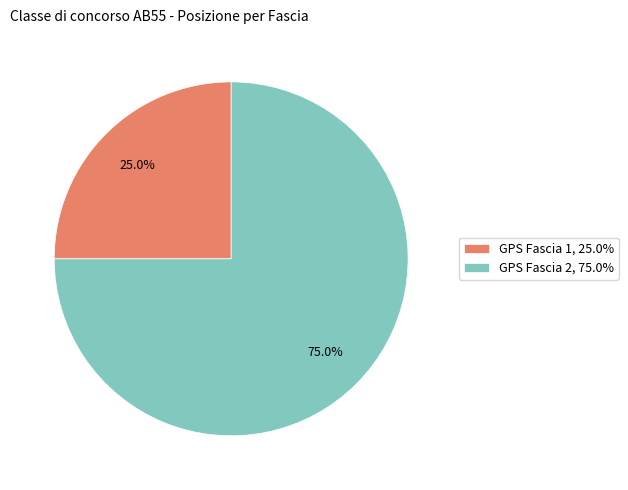

Is there any slice that represents more than half of the pie?

Yes